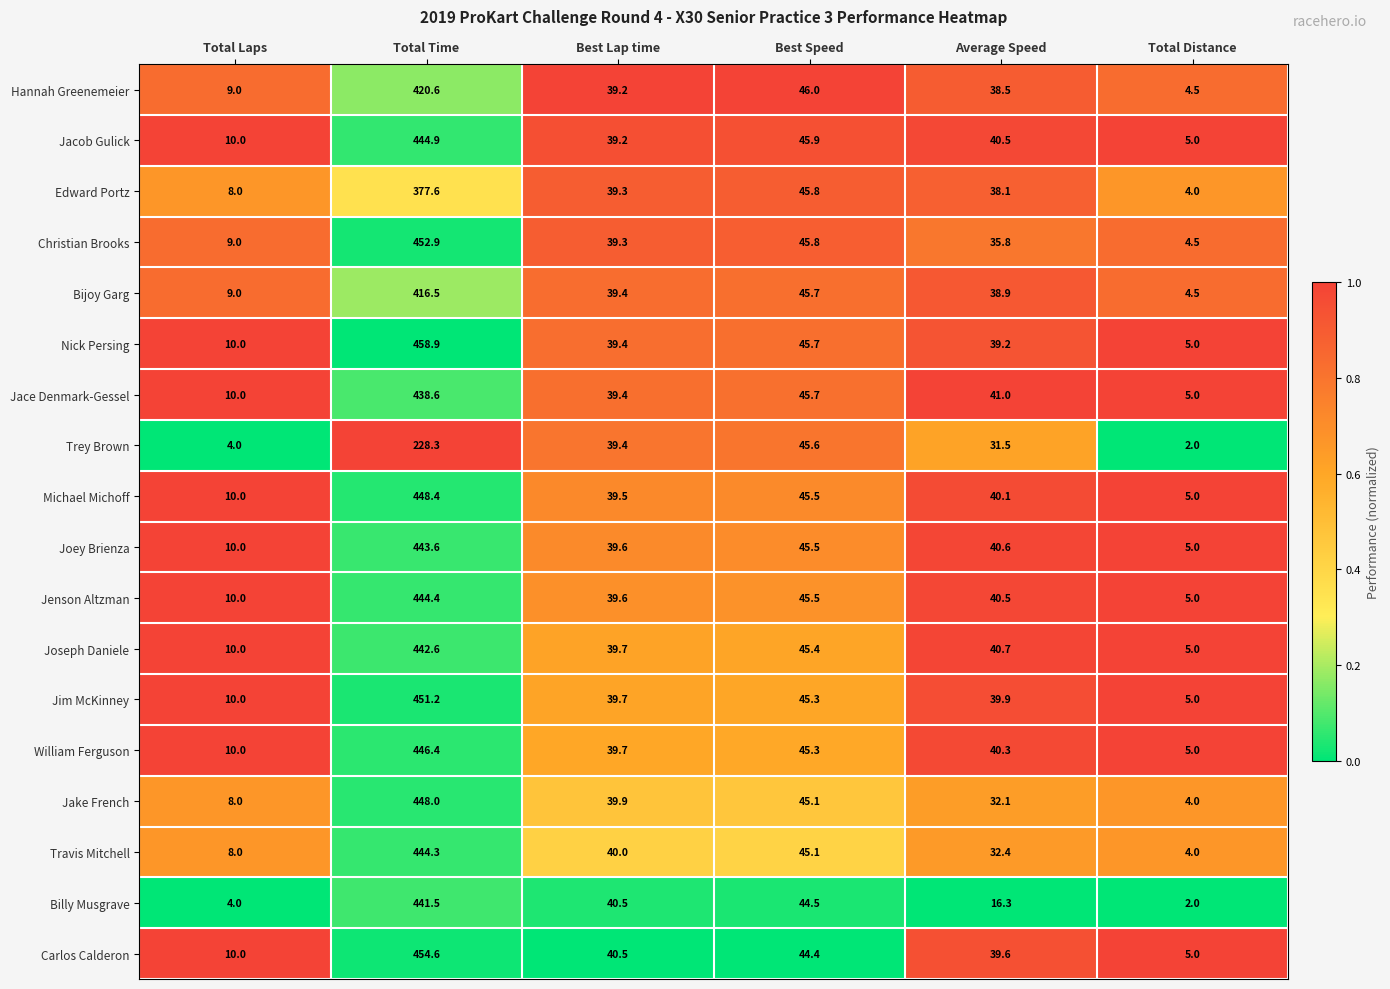

What is the sum of the Joey Brienza values at Total Time and Best Lap time?

483.2